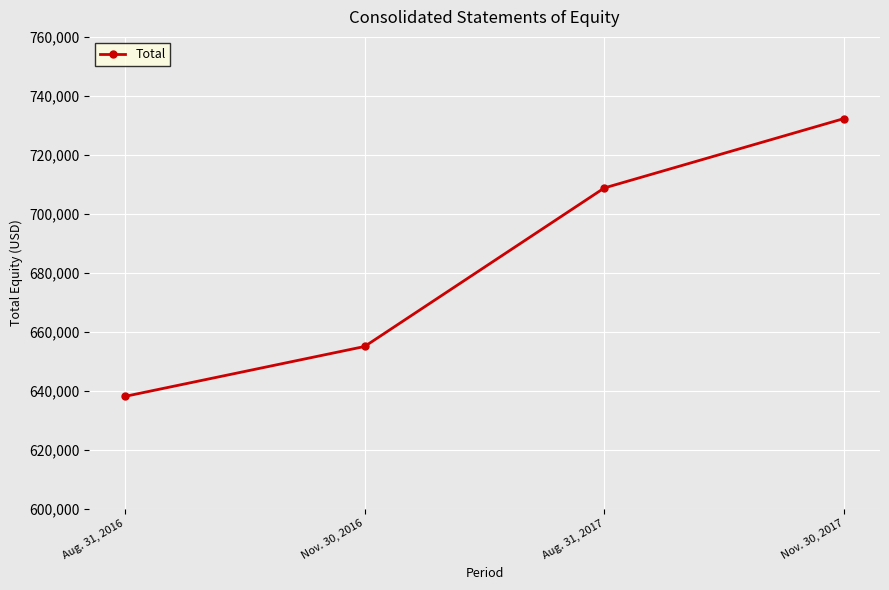

Is it true that the value at Nov. 30, 2016 is 655001?

True